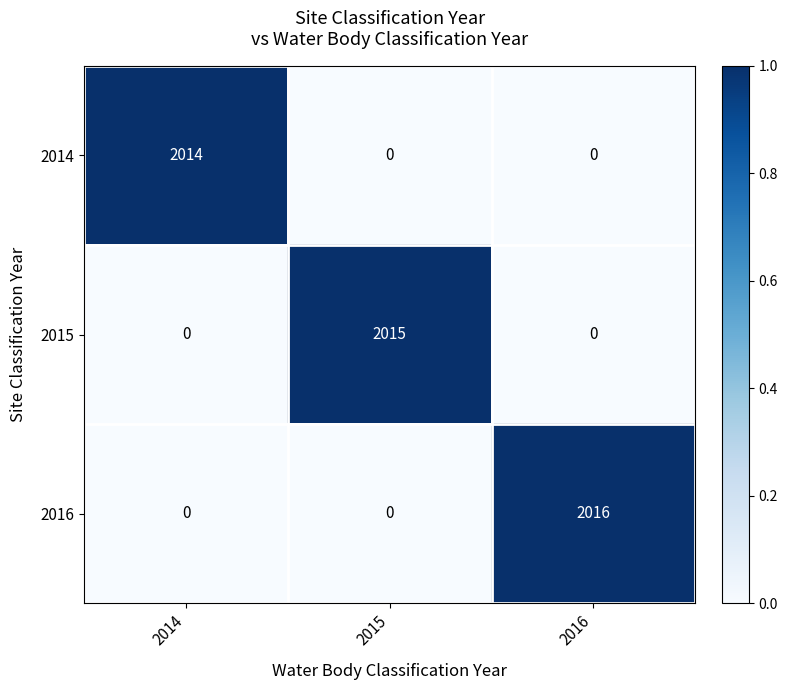

What is the highest value of the 2015 series?

2015